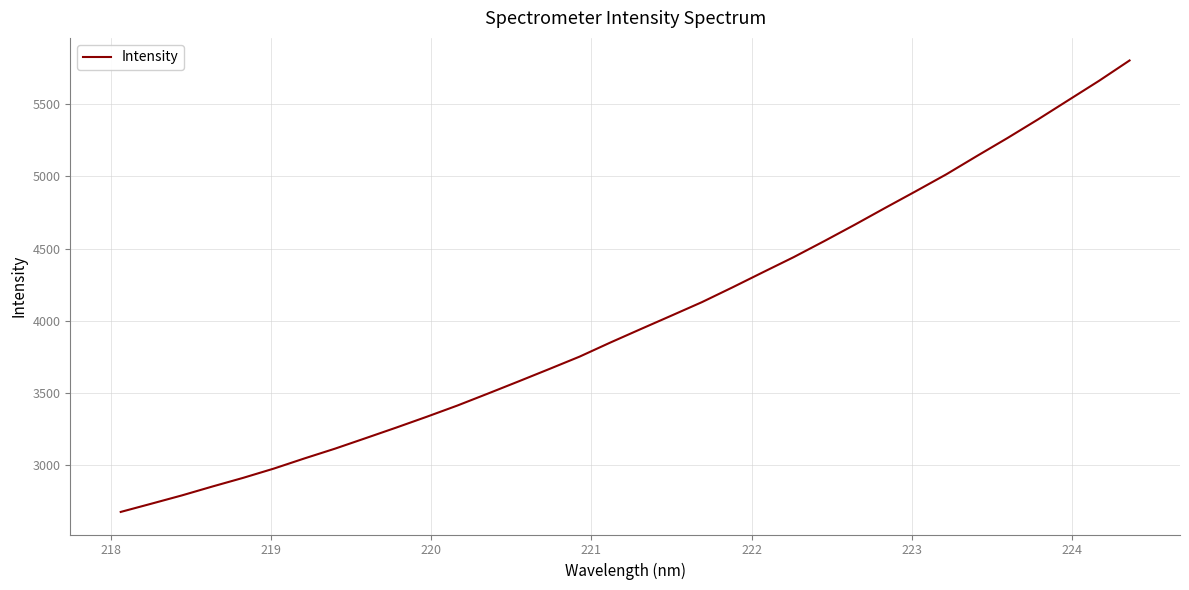

What is the greatest value displayed?

5802.5